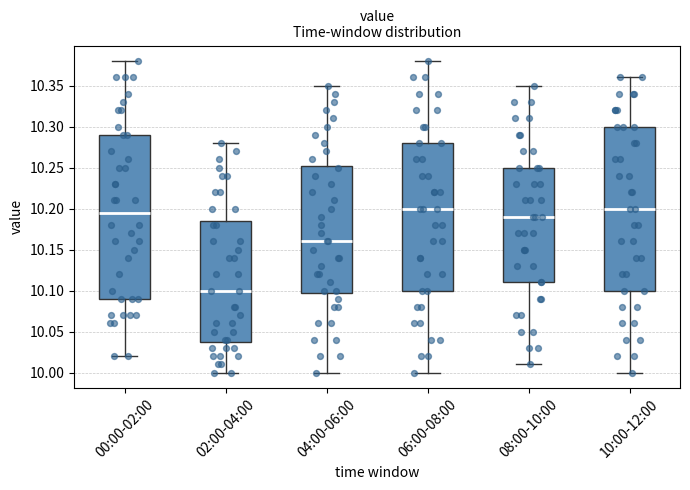

Which box has the lowest median line?

02:00-04:00